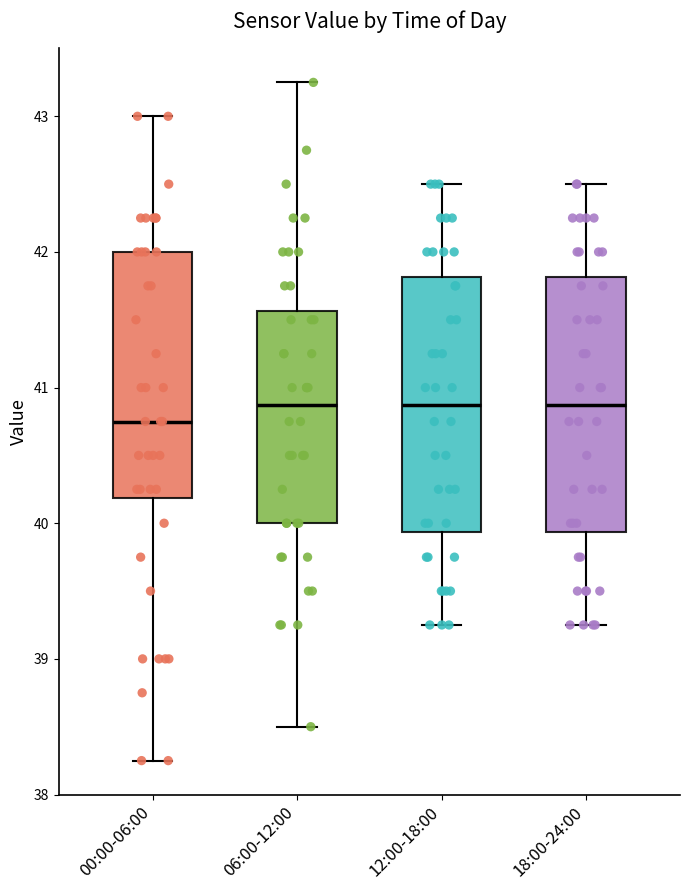

Which box's median line is the lowest?

00:00-06:00